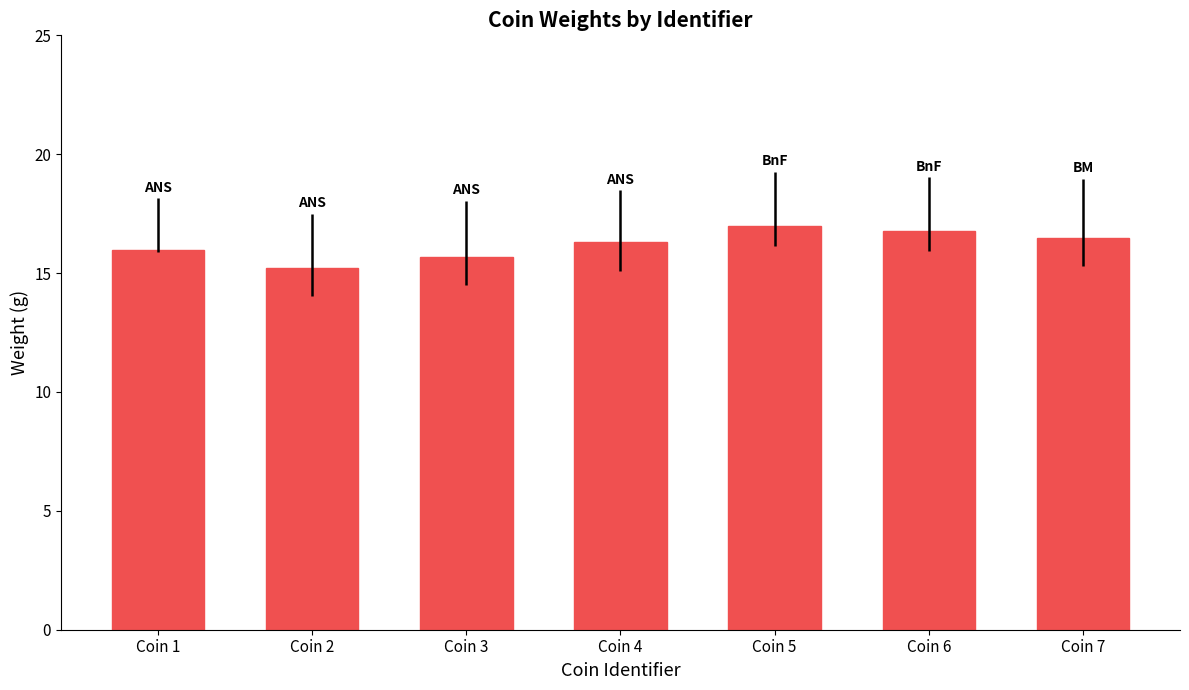

What is the difference between the values at Coin 4 and Coin 3?

0.6